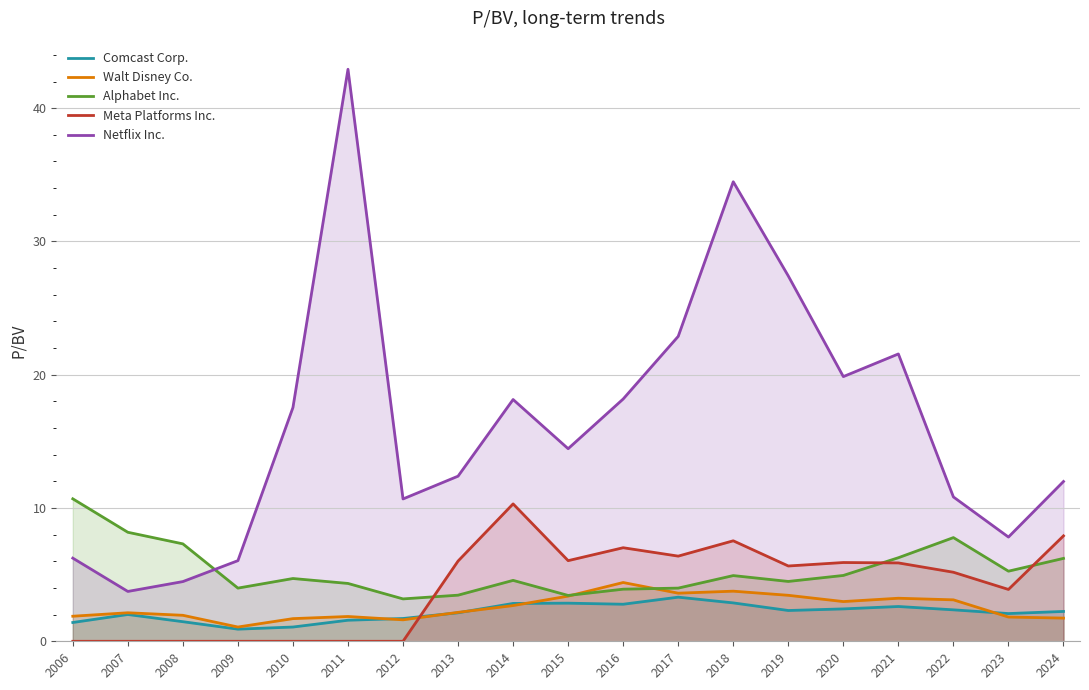

List the series in order of their peak value, highest first.

Netflix Inc., Alphabet Inc., Meta Platforms Inc., Walt Disney Co., Comcast Corp.